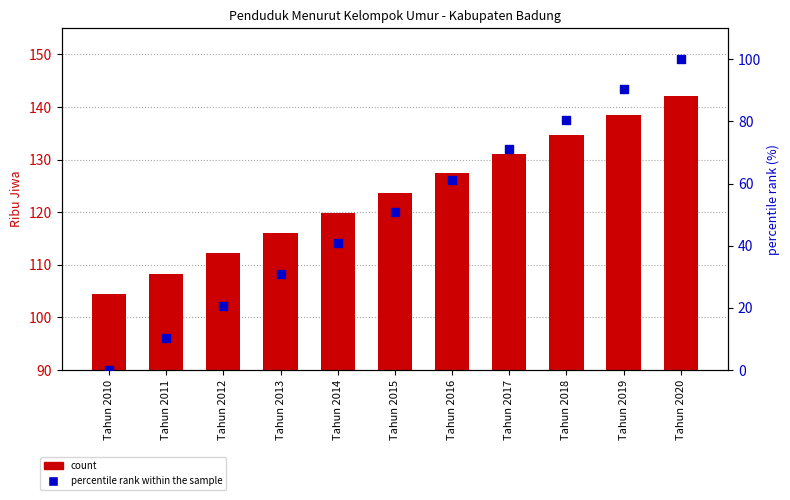

Which series reaches the maximum Y coordinate?

Population (Ribu Jiwa)